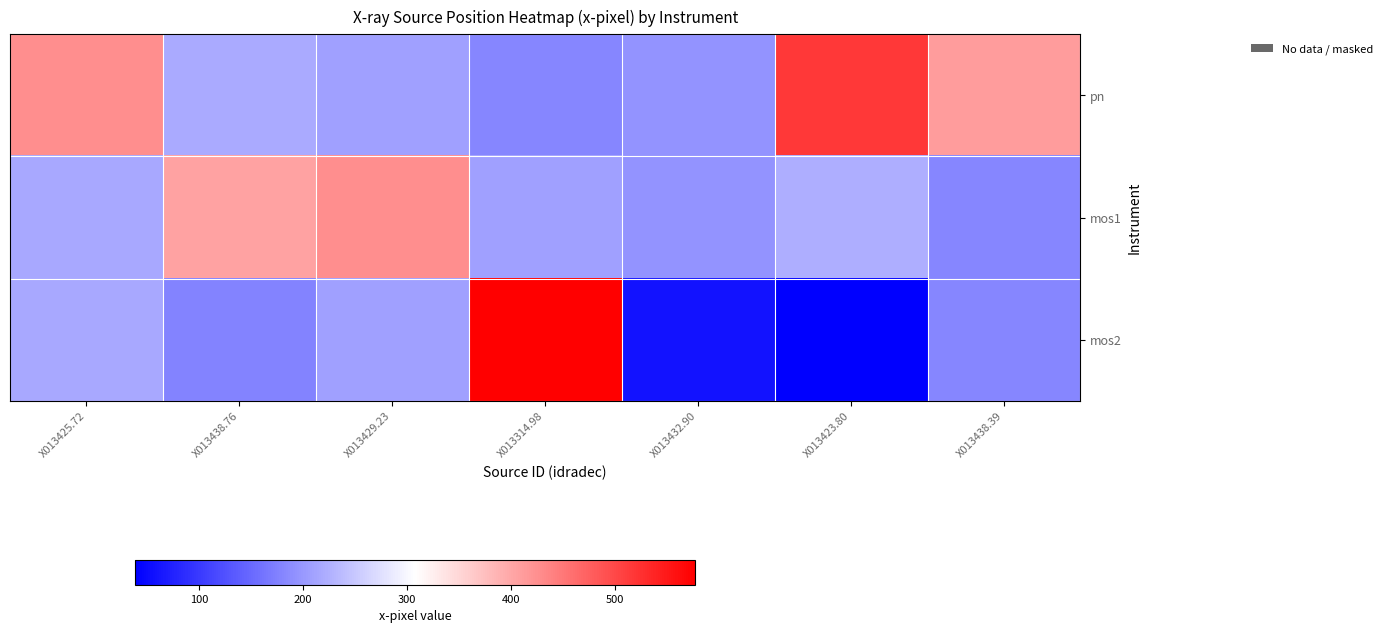

Which has a higher value, X013314.98 or X013429.23?

X013429.23